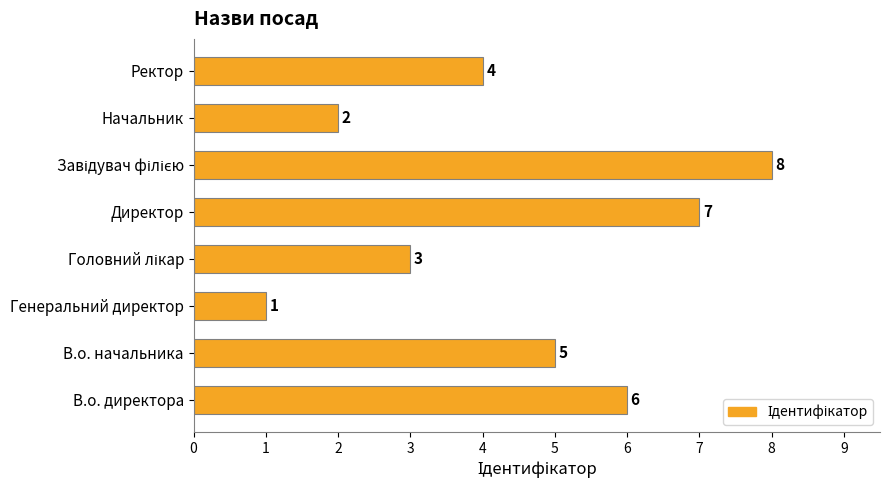

Reading top to bottom, what are all the values shown in this chart?

4	2	8	7	3	1	5	6